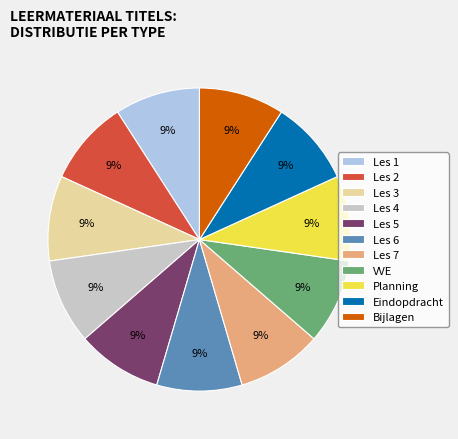

Does Les 3 account for over 50% of the chart?

No